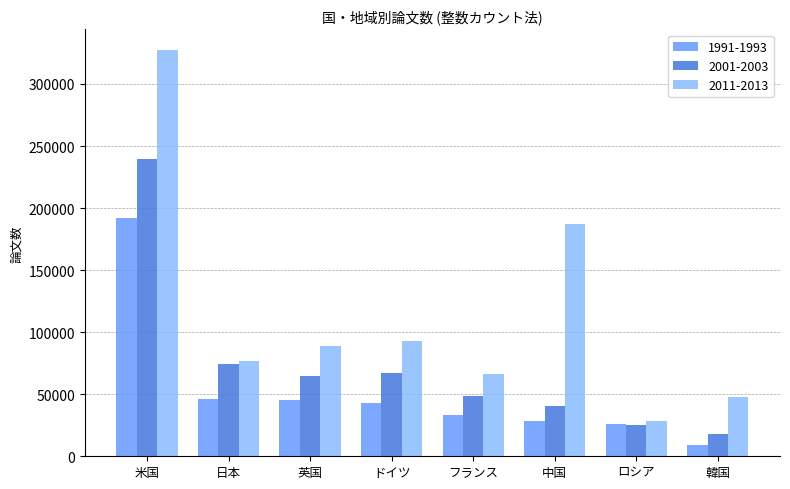

What is the difference between the second highest and second lowest values in the 2011-2013 series?

139481.7